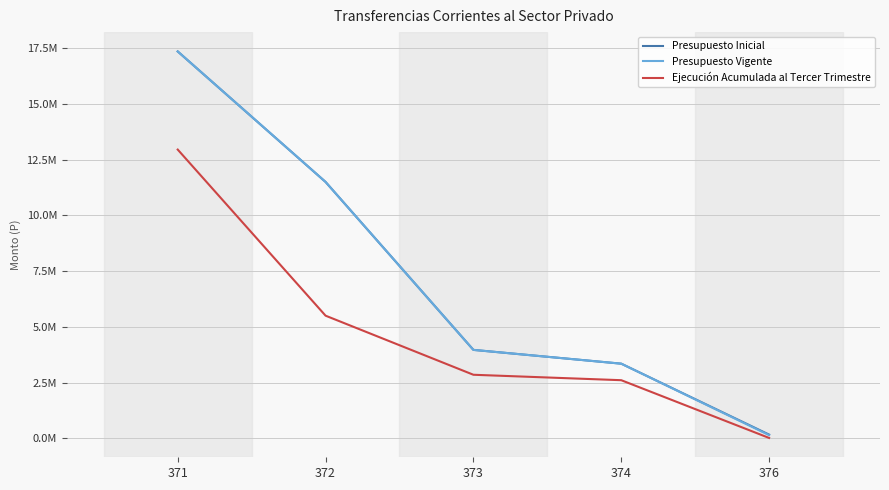

List the labels in order of Presupuesto Vigente value, largest first.

371, 372, 373, 374, 376